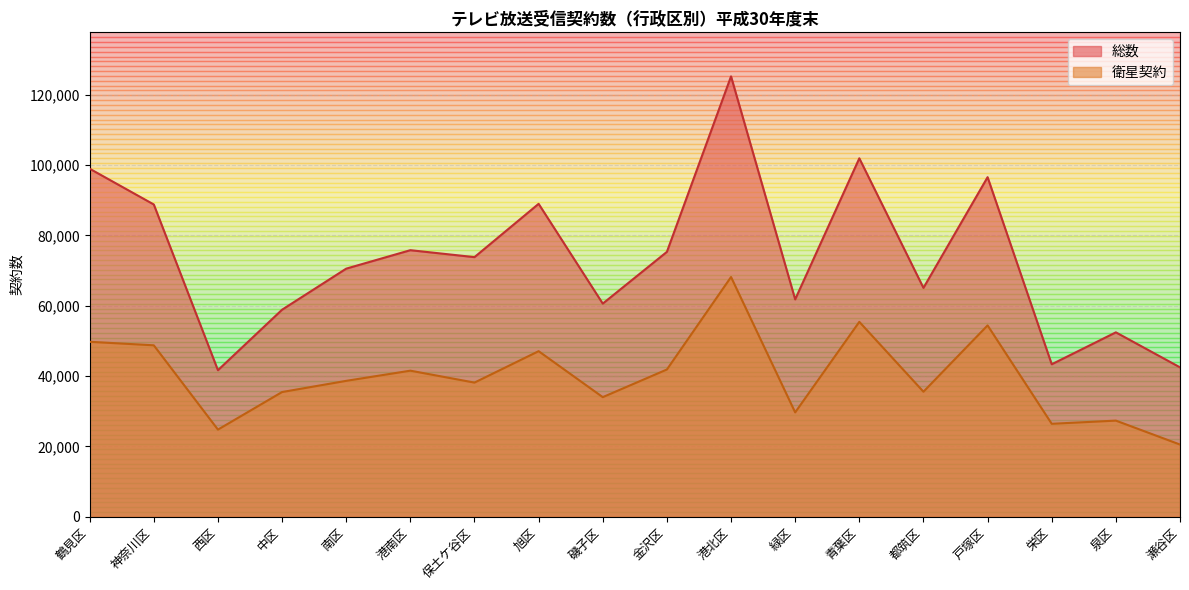

Does the chart display data point markers on the line(s)?

No